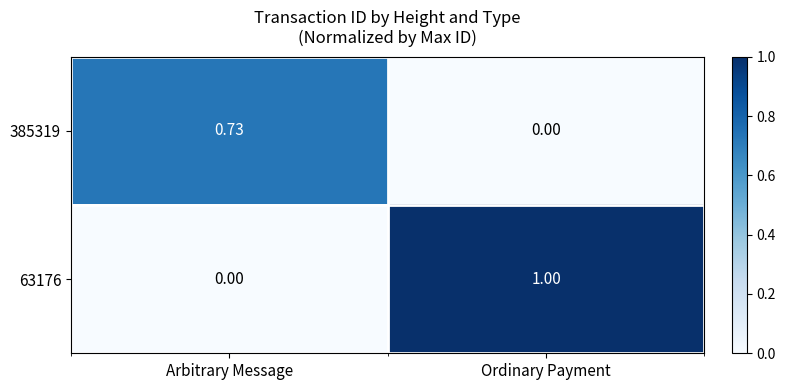

At which label does 63176 reach its minimum?

Arbitrary Message